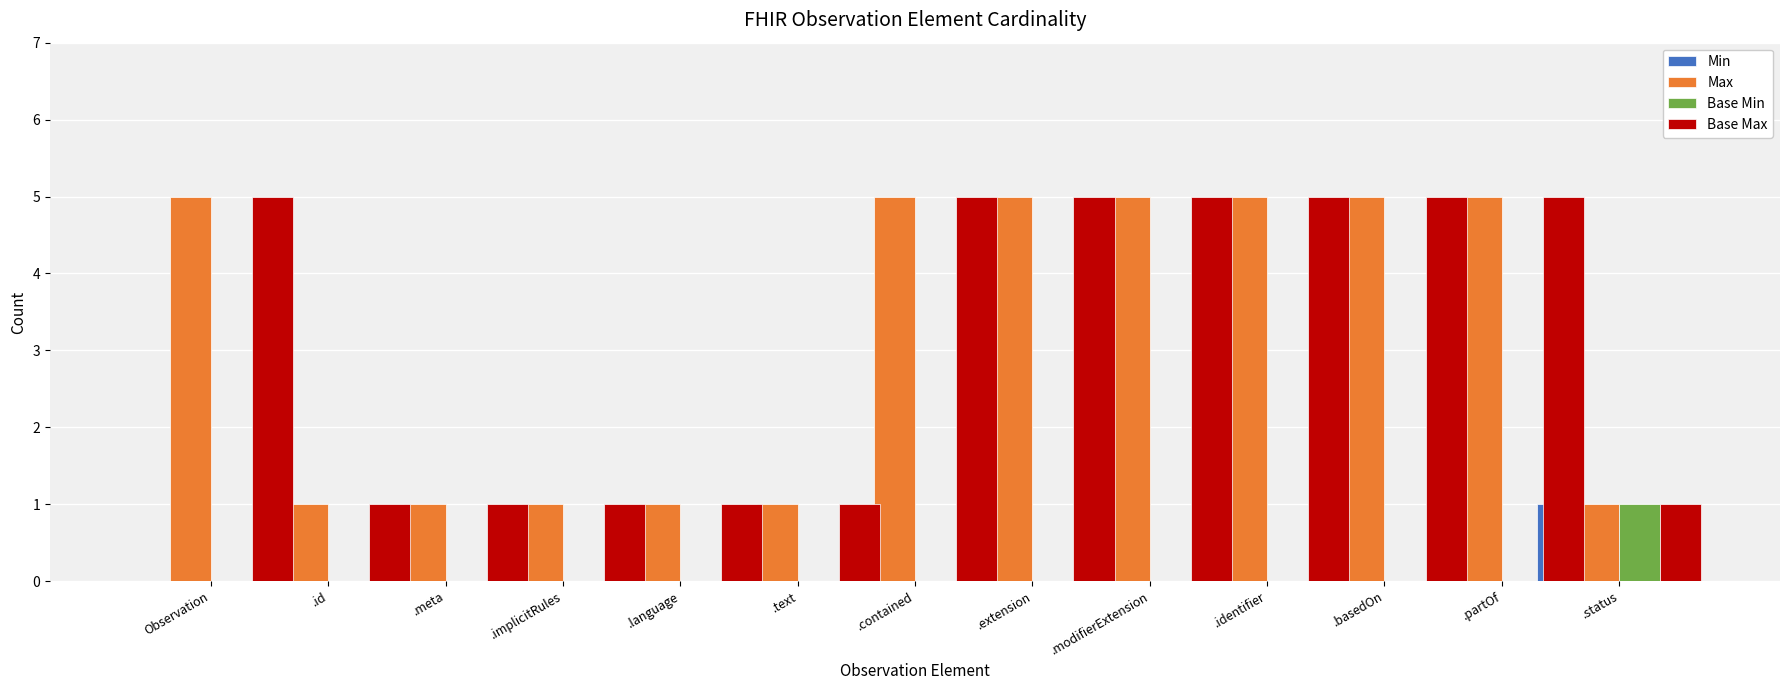

Reading left to right, extract all data points from this chart.

Min: 0	0	0	0	0	0	0	0	0	0	0	0	1
Max: 5	1	1	1	1	1	5	5	5	5	5	5	1
Base Min: 0	0	0	0	0	0	0	0	0	0	0	0	1
Base Max: 5	1	1	1	1	1	5	5	5	5	5	5	1